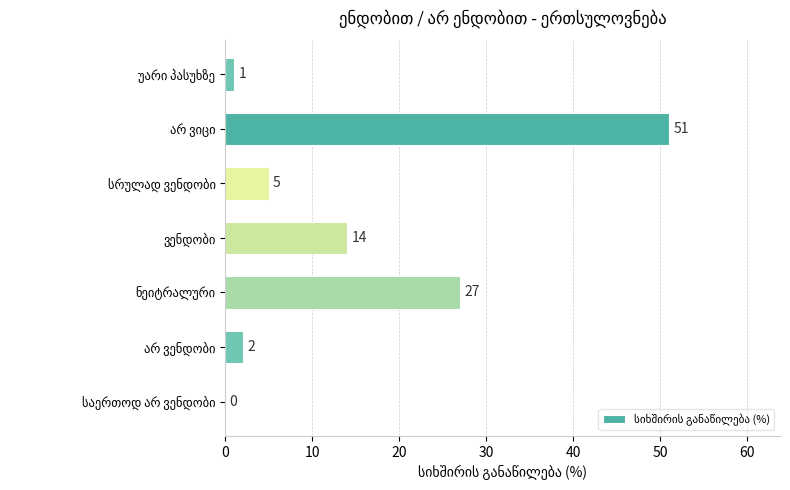

What is the sum of all values?

100